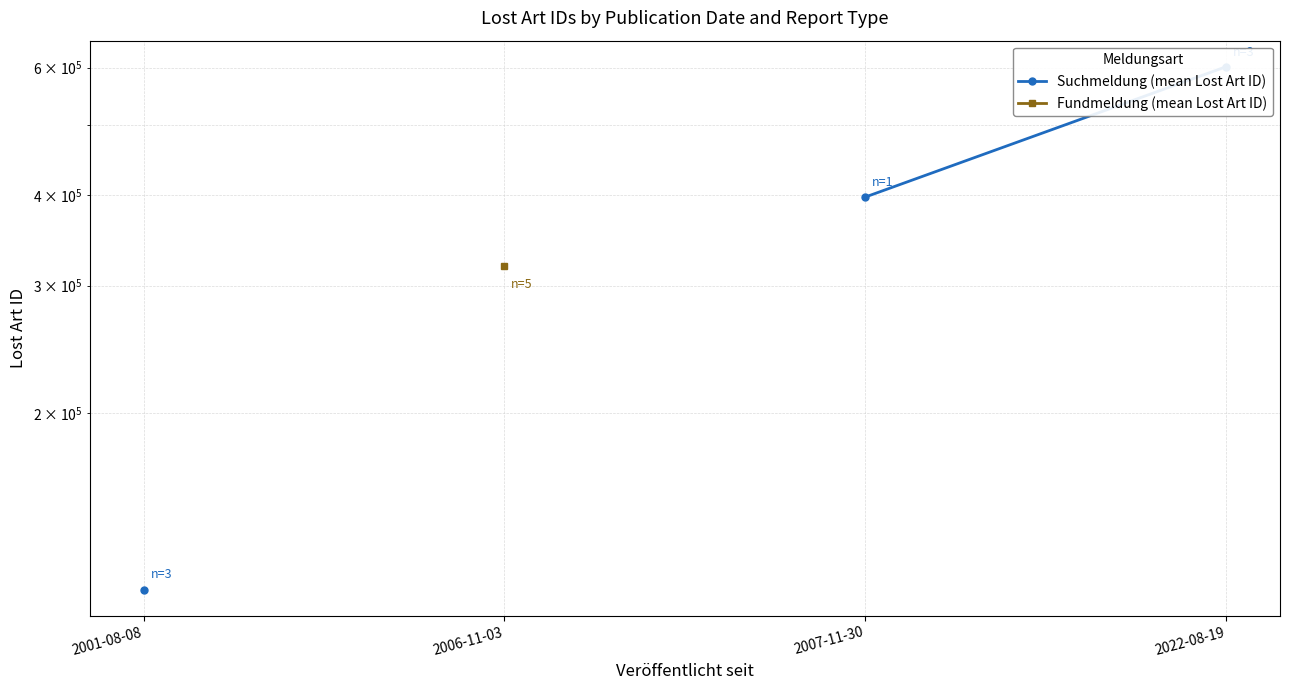

Is this an area chart (filled region under the line)?

No